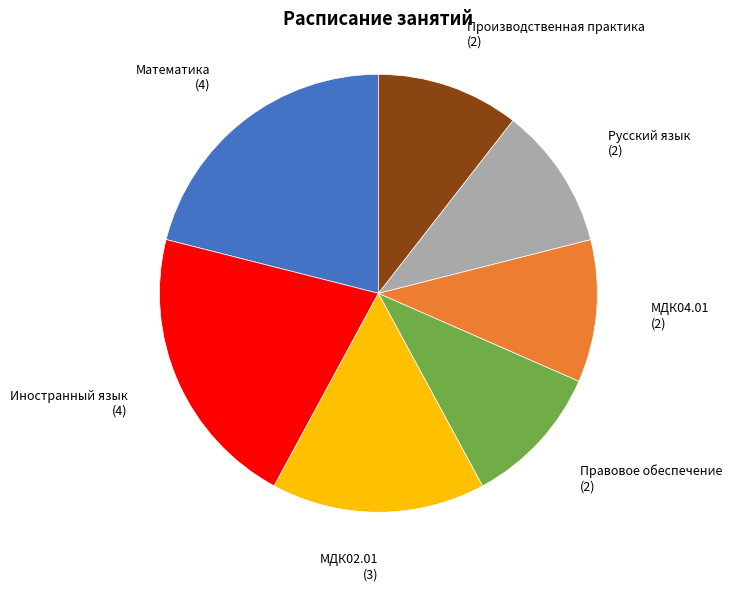

Is there any slice that represents more than half of the pie?

No